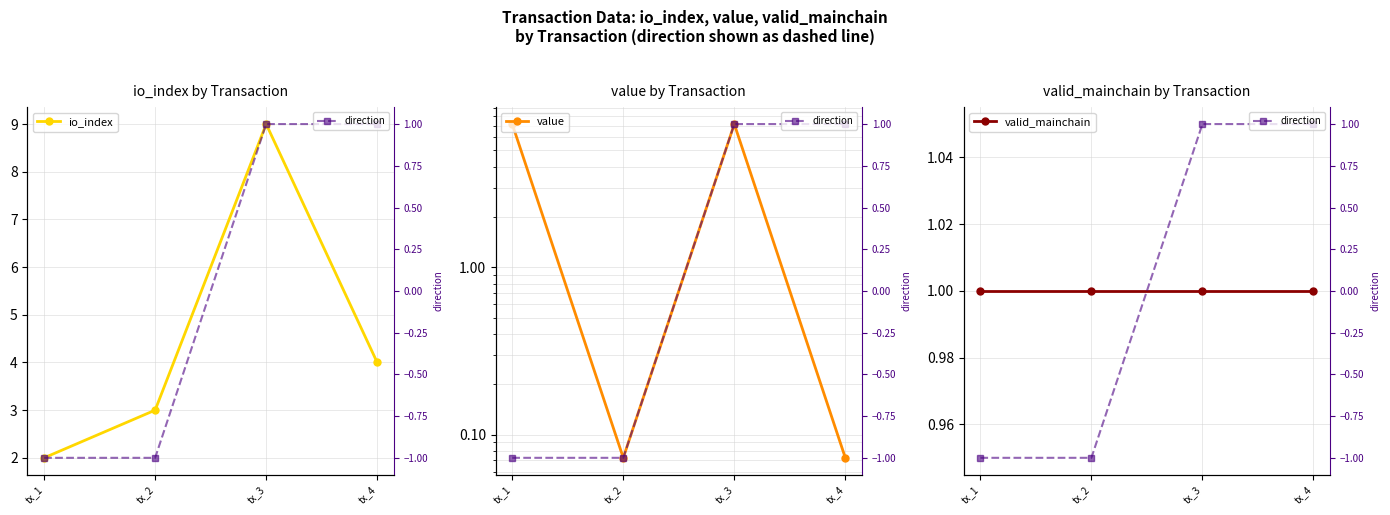

True or false: valid_mainchain and value intersect in this chart.

True